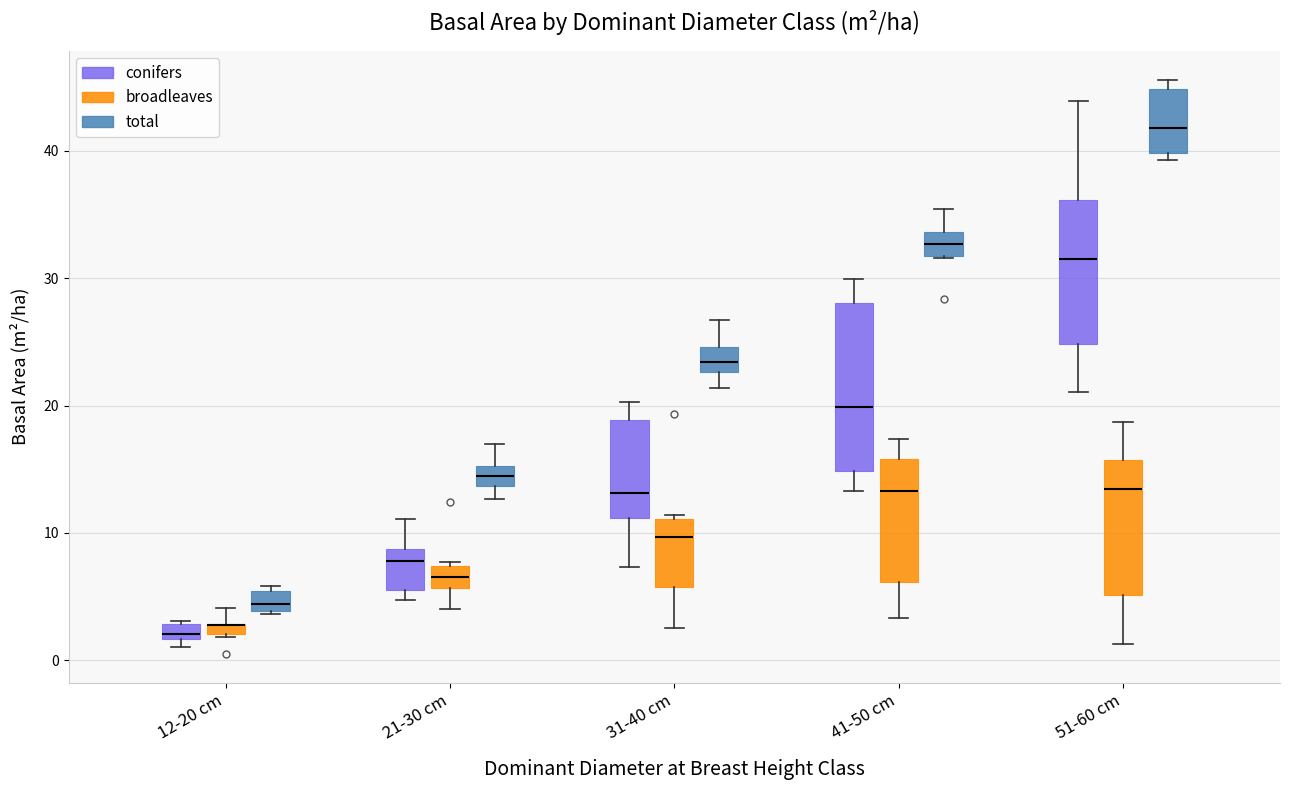

Which box is the tallest, from its lower edge to its upper edge?

41-50 cm (conifers)